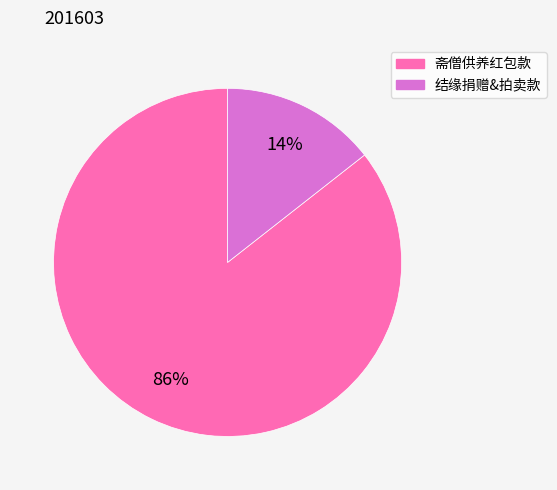

True or false: 斋僧供养红包款 accounts for 86% of the total.

True